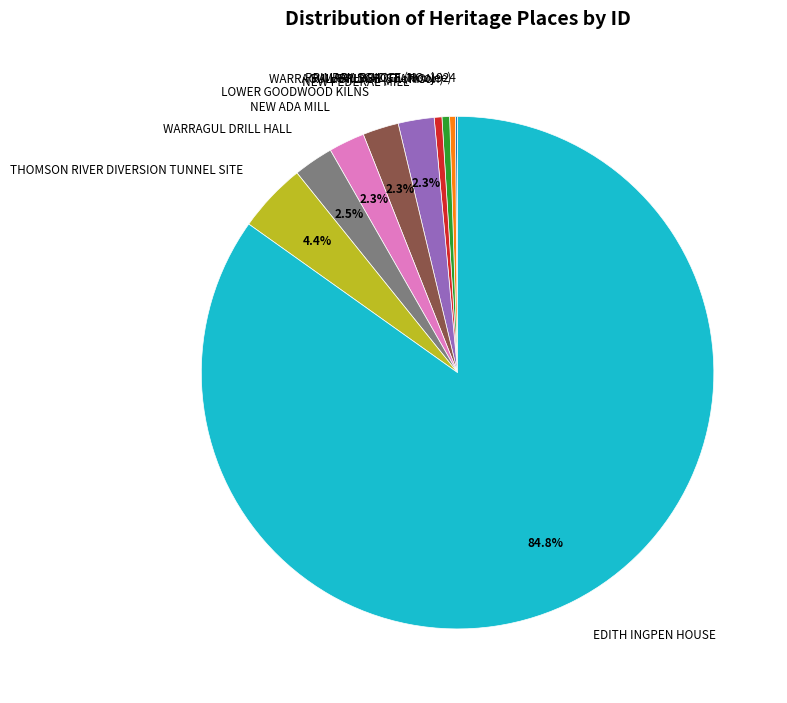

What is the ratio of the value at EDITH INGPEN HOUSE to the value at WARRAGUL RAILWAY STATION?

175.1